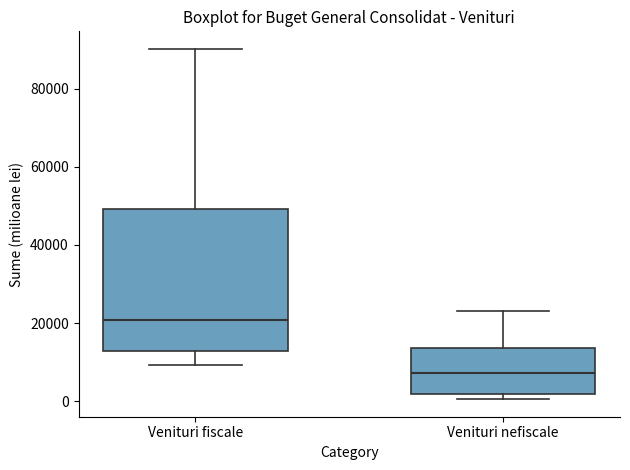

Reading left to right, read every box against the y-axis: the position of its median line, the range the box covers, and the ends of its whiskers. The values are not printed on the chart, so give them approximately, as read against the axis.

Venituri fiscale: median 20000, box 12000 to 50000, whiskers 10000 to 90000
Venituri nefiscale: median 8000, box 2000 to 14000, whiskers 0 to 24000